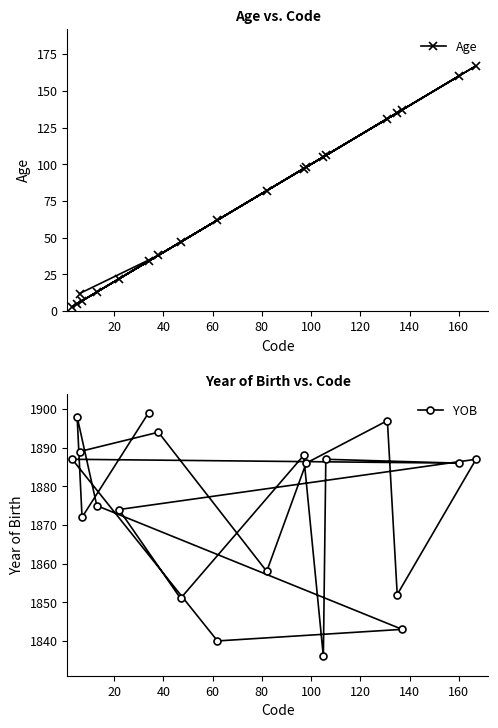

True or false: YOB and Age intersect in this chart.

False